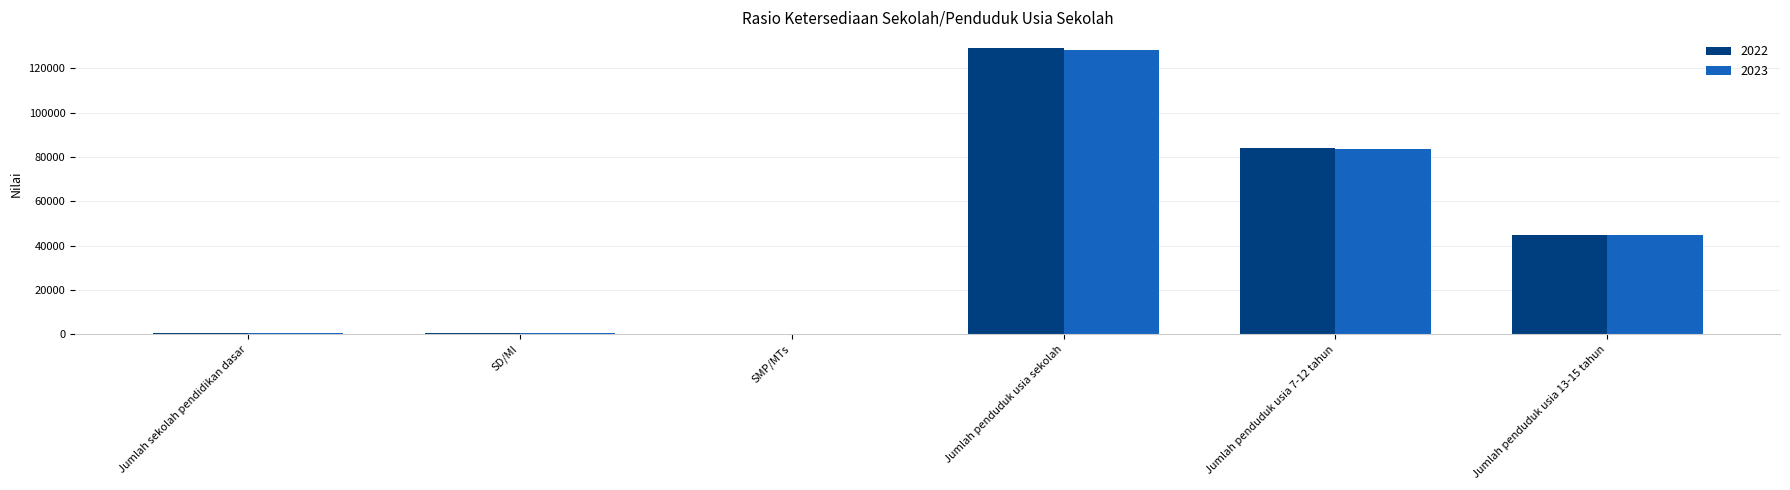

What is the total value across all series at SMP/MTs?

248